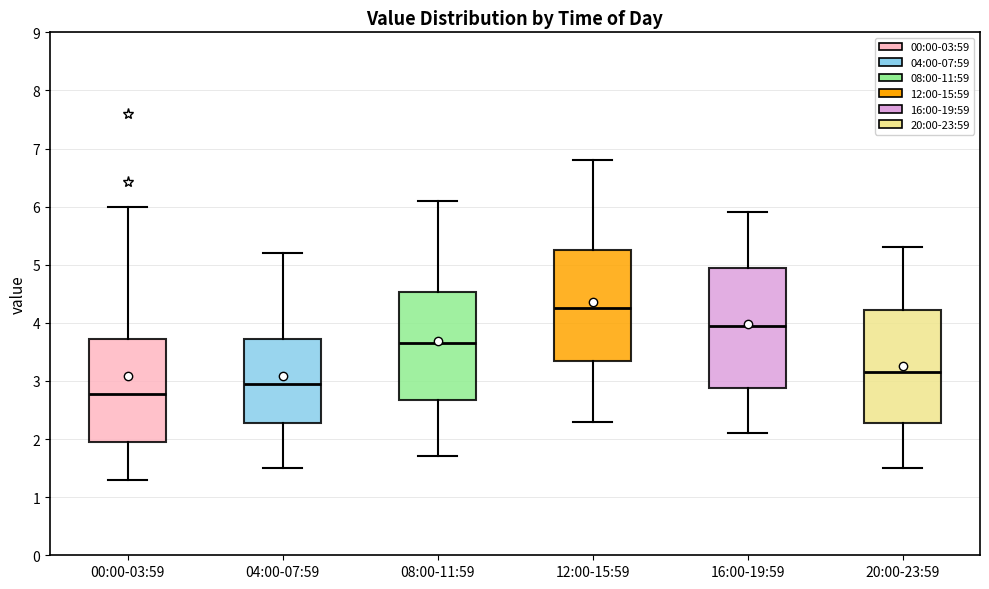

Reading left to right, transcribe this box plot: for each box, give where its median line is, the range the box spans, and where its two whiskers end, as read against the y-axis. The values are not printed on the chart, so give them approximately, as read against the axis.

00:00-03:59: median 2.8, box 2.0 to 3.7, whiskers 1.3 to 6.0
04:00-07:59: median 3.0, box 2.3 to 3.7, whiskers 1.5 to 5.2
08:00-11:59: median 3.7, box 2.7 to 4.5, whiskers 1.7 to 6.1
12:00-15:59: median 4.3, box 3.4 to 5.3, whiskers 2.3 to 6.8
16:00-19:59: median 4.0, box 2.9 to 5.0, whiskers 2.1 to 5.9
20:00-23:59: median 3.2, box 2.3 to 4.2, whiskers 1.5 to 5.3